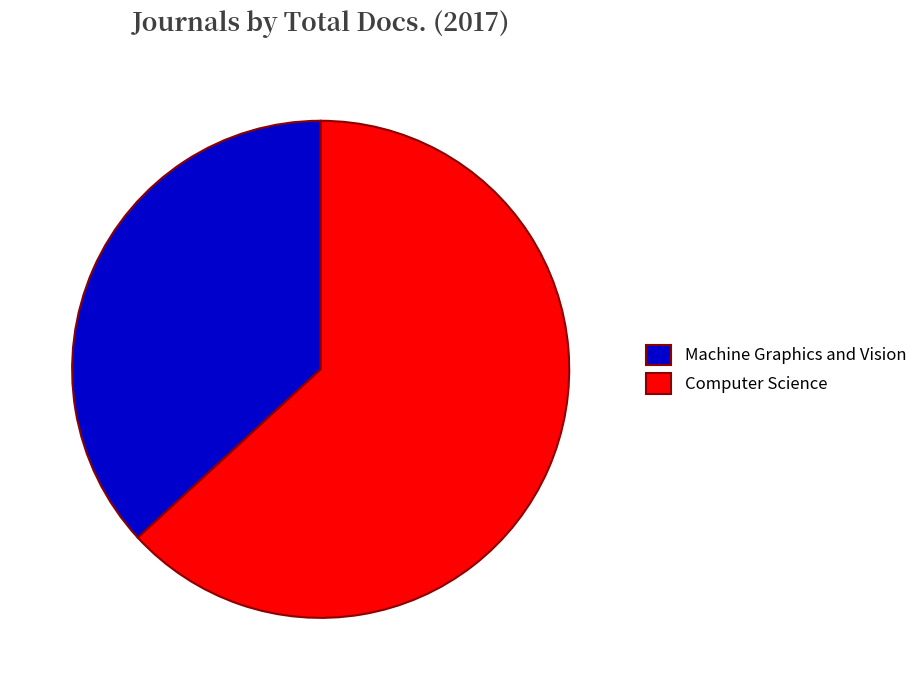

Between Machine Graphics and Vision and Computer Science, which is larger?

Computer Science